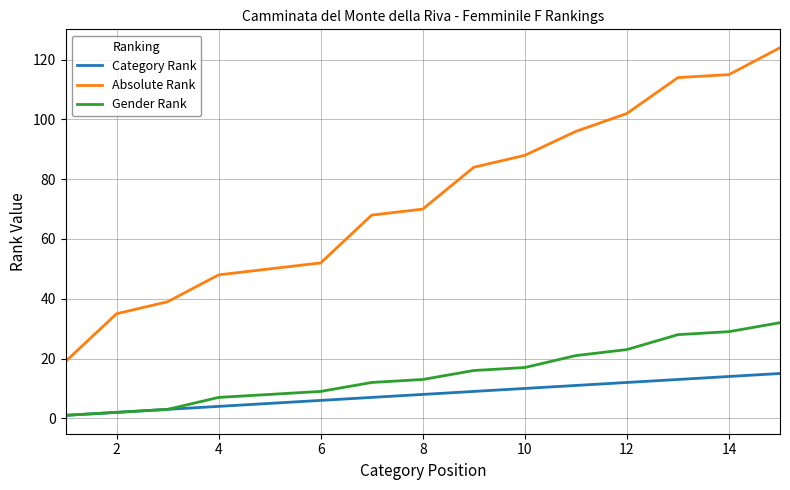

List the series in order of their peak value, highest first.

Absolute Rank, Gender Rank, Category Rank